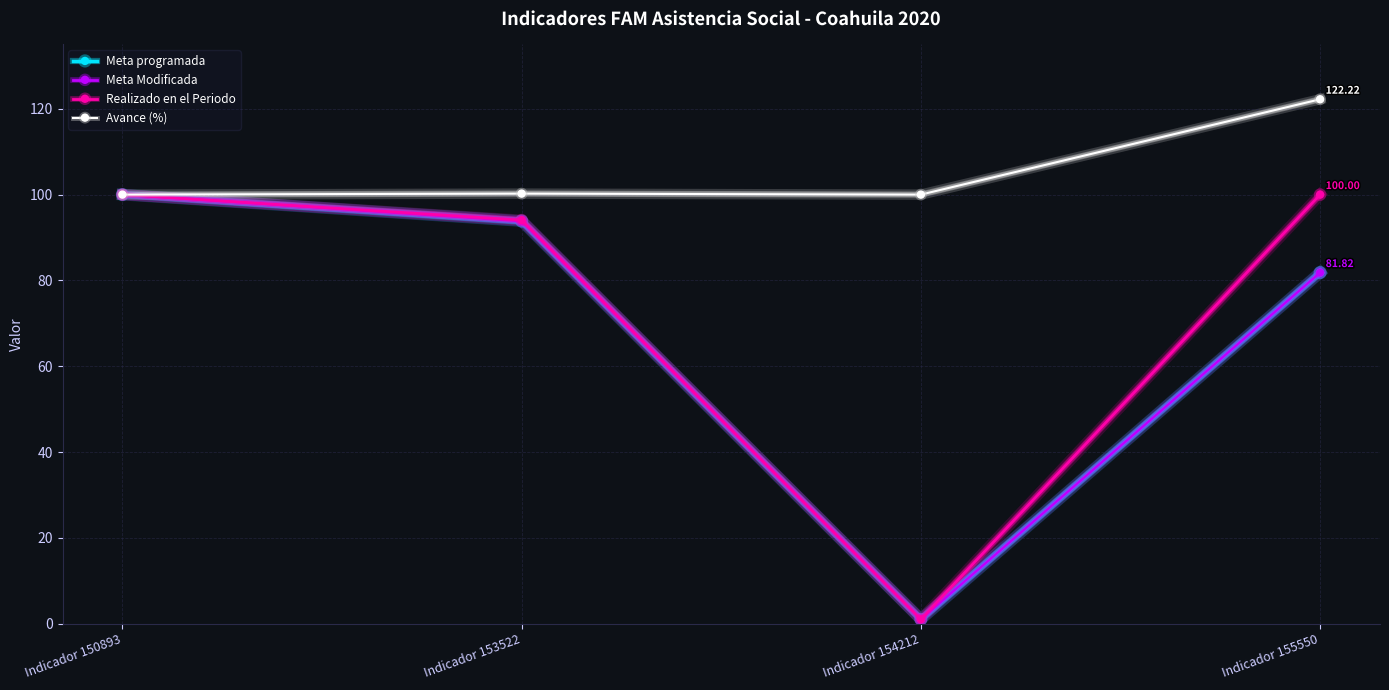

Reading right to left, list all the values displayed in this chart.

Meta programada: Indicador 155550=81.8	Indicador 154212=1.0	Indicador 153522=93.8	Indicador 150893=100.0
Meta Modificada: Indicador 155550=81.8	Indicador 154212=1.0	Indicador 153522=93.8	Indicador 150893=100.0
Realizado en el Periodo: Indicador 155550=100.0	Indicador 154212=1.0	Indicador 153522=94.1	Indicador 150893=100.0
Avance (%): Indicador 155550=122.2	Indicador 154212=100.0	Indicador 153522=100.2	Indicador 150893=100.0